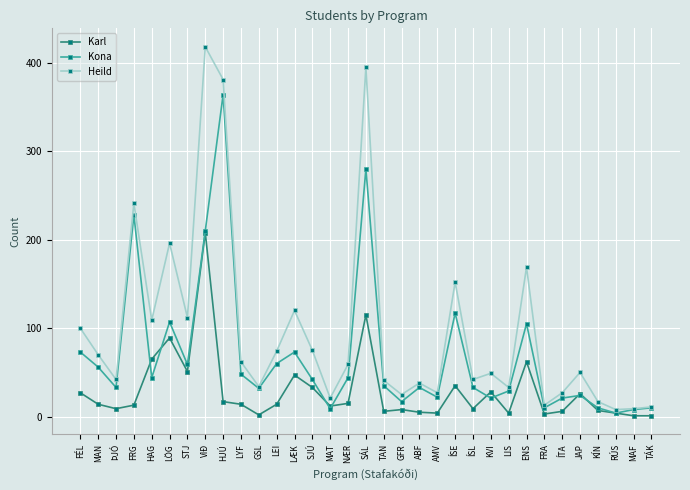

Does the chart have visible grid lines?

Yes